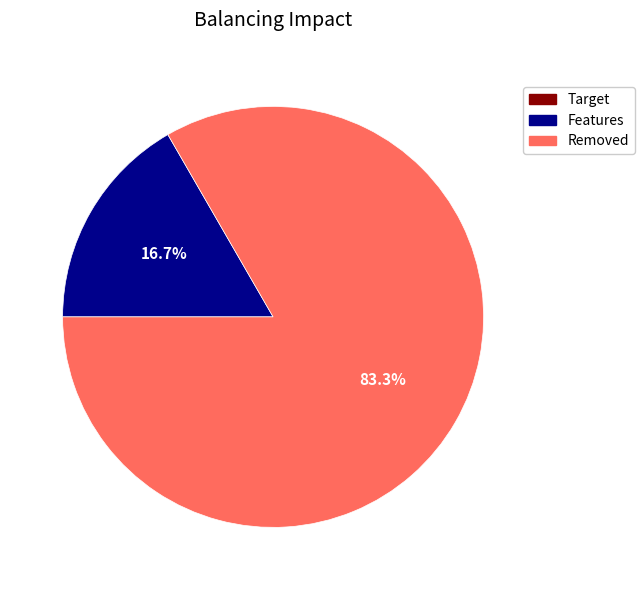

Is there a majority slice in this chart?

Yes